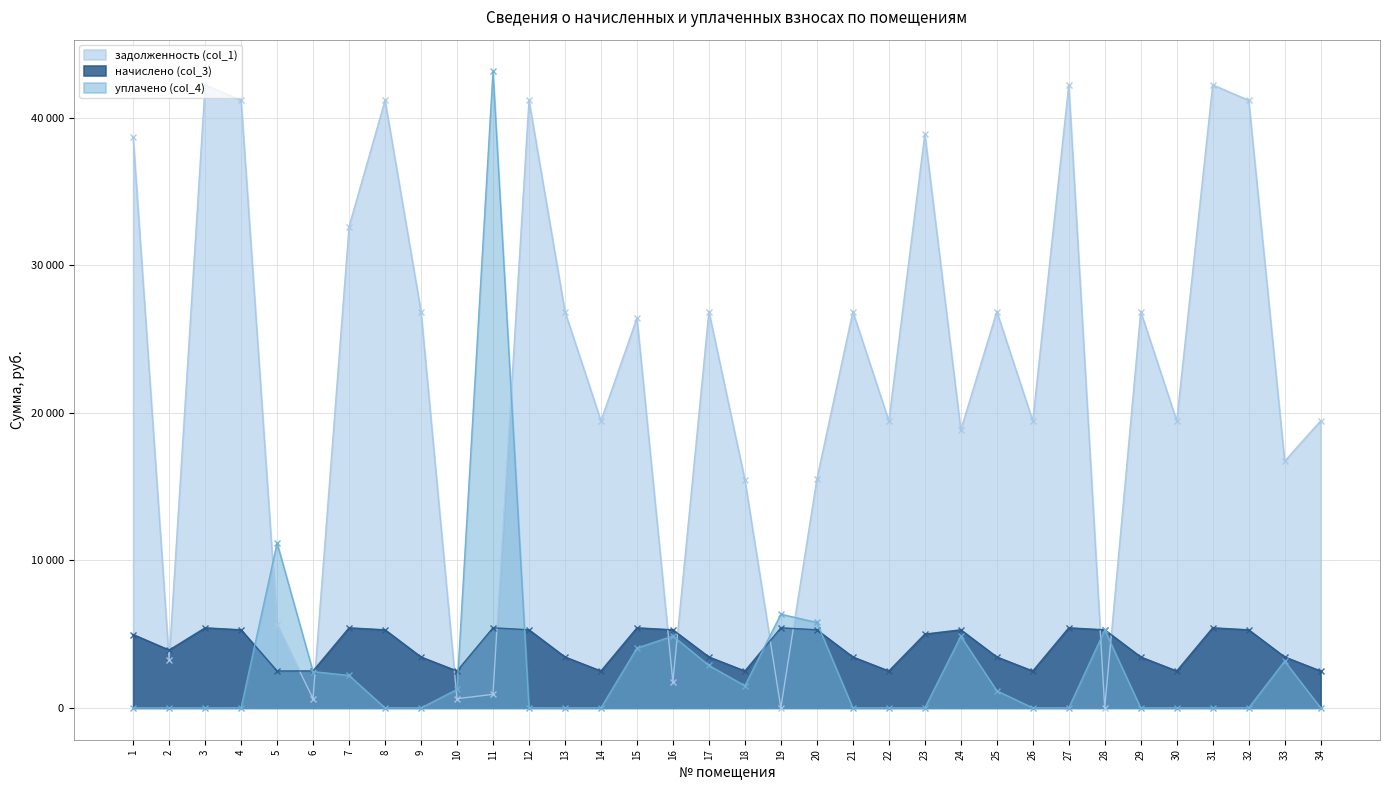

Rank the categories by задолженность (col_1) value from highest to lowest.

3, 27, 31, 4, 8, 12, 32, 23, 1, 7, 9, 13, 17, 21, 25, 29, 15, 14, 22, 26, 30, 34, 24, 33, 20, 18, 5, 2, 16, 11, 6, 10, 19, 28